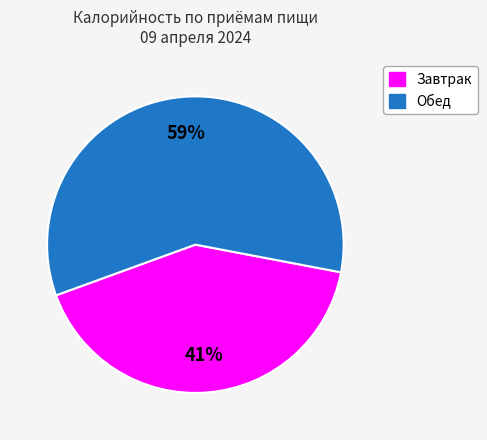

How many segments does this pie chart have?

2